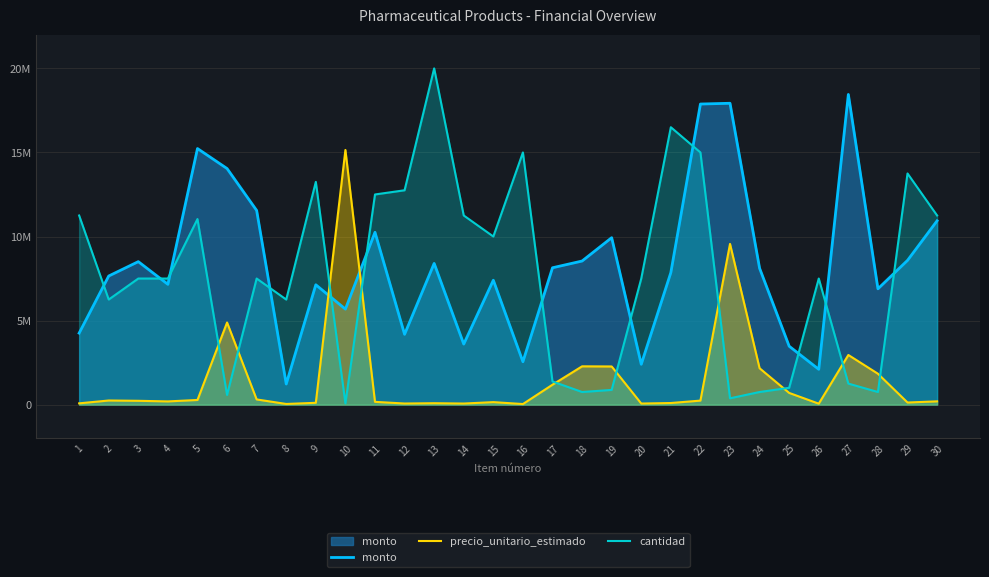

In precio_unitario_estimado, how many points are higher than both neighbors (excluding endpoints)?

8